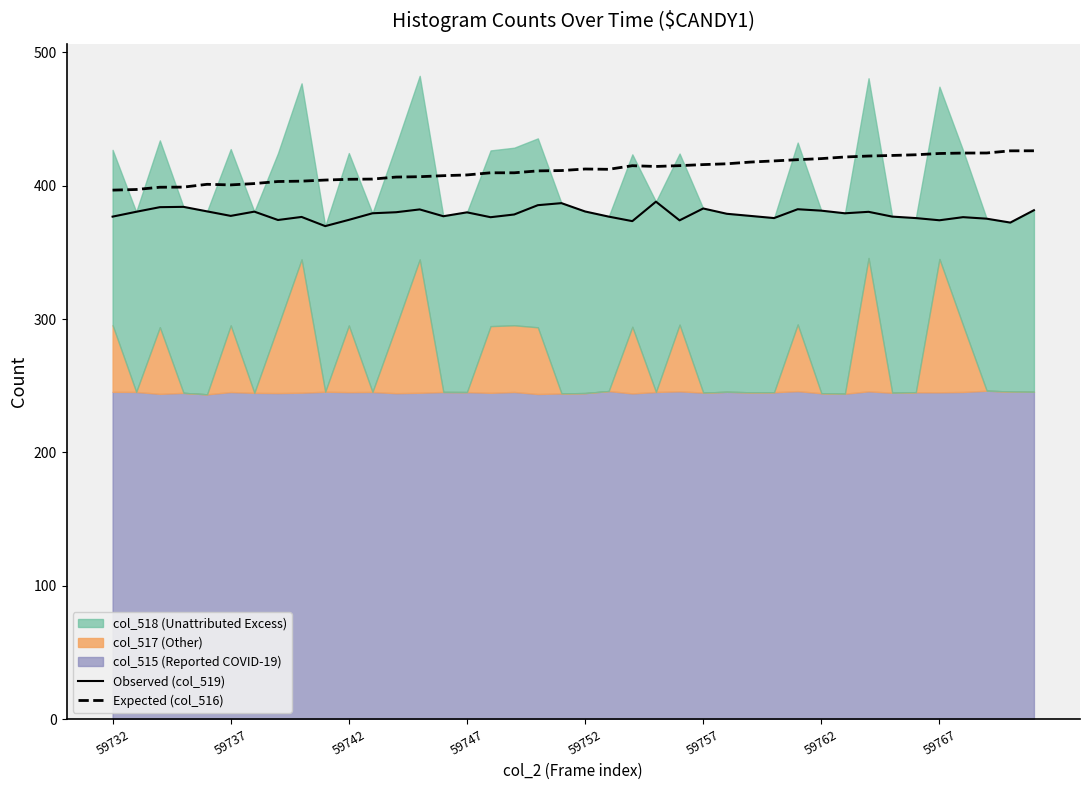

Reading left to right, transcribe all the data shown in this chart.

Observed (col_519): 376.9	380.5	384.0	384.2	380.8	377.4	380.6	374.3	376.6	369.8	374.4	379.4	380.2	382.3	377.2	380.1	376.4	378.5	385.4	387.0	380.7	376.9	373.5	388.1	374.1	383.0	379.0	377.4	375.8	382.4	381.3	379.4	380.5	376.9	375.8	374.1	376.5	375.3	372.4	381.7
Expected (col_516): 396.7	397.2	398.9	399.0	401.1	400.7	401.7	403.2	403.5	404.3	404.9	405.0	406.5	406.8	407.6	408.1	409.7	409.7	411.2	411.4	412.6	412.4	415.1	414.5	415.1	415.9	416.5	417.8	418.6	419.6	420.4	421.6	422.3	422.7	423.3	424.2	424.6	424.6	426.2	426.2